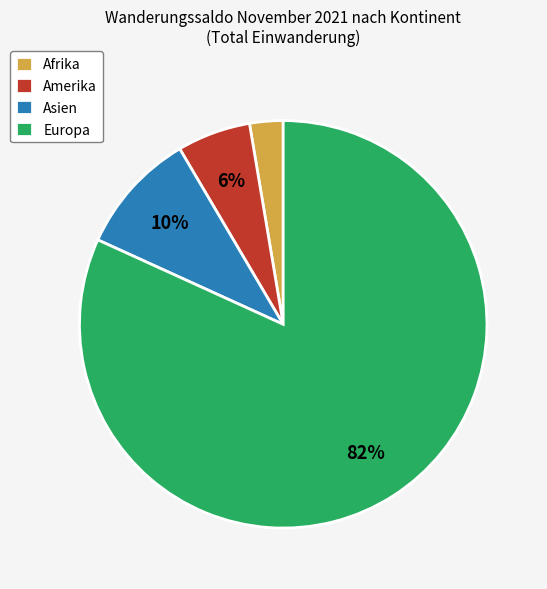

Does any single category account for the majority?

Yes